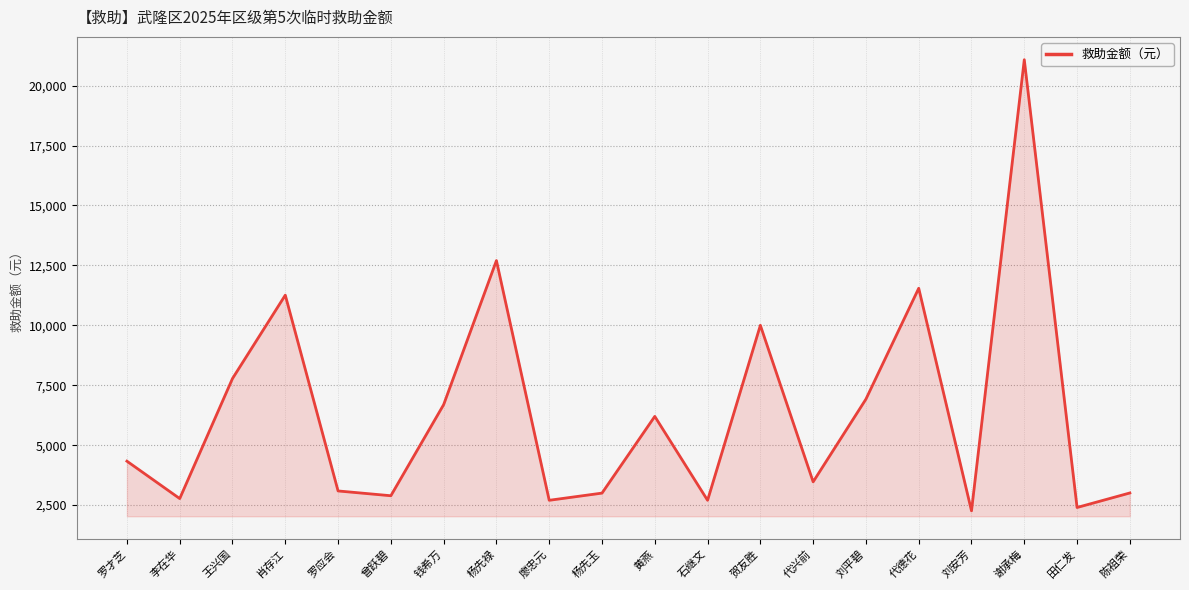

What is the difference between the values at 陈祖荣 and 王兴国?

4774